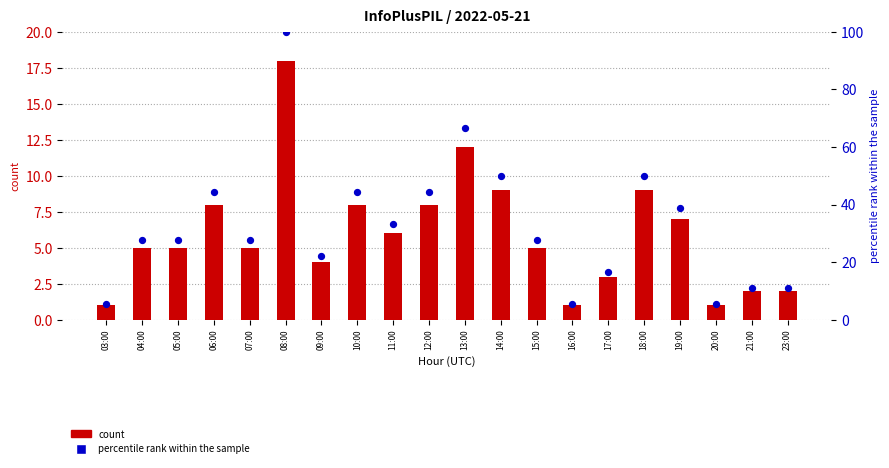

At how many categories does at least one series exceed 1?

20